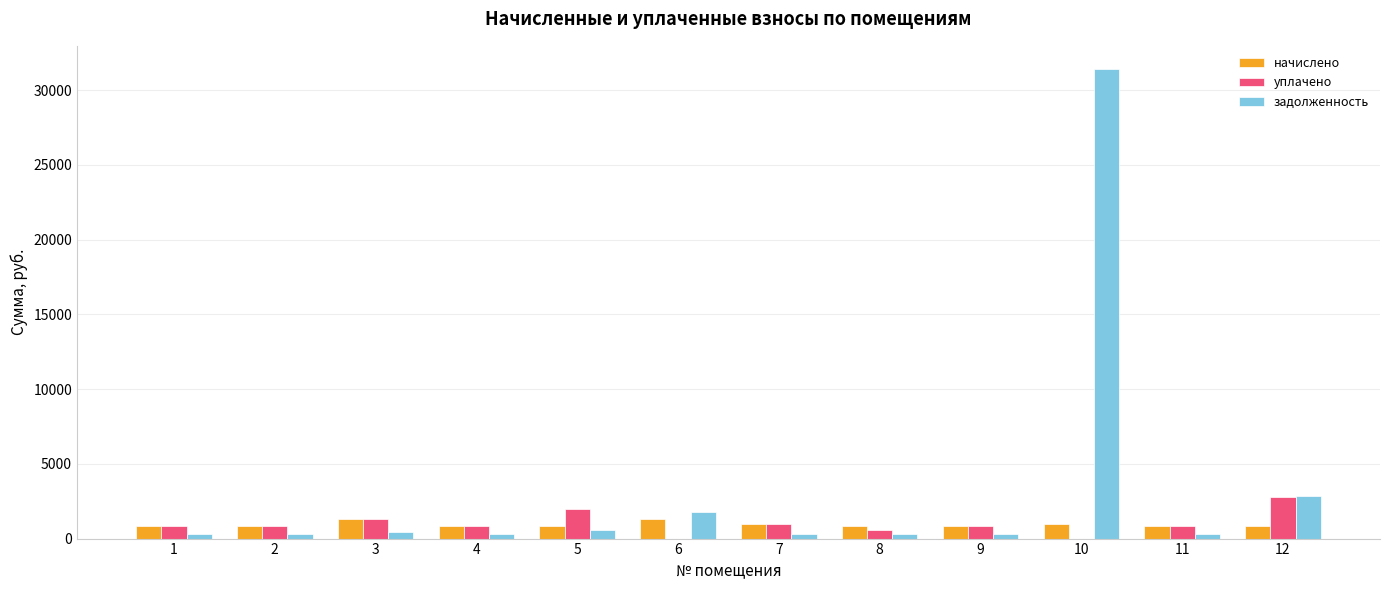

Where does the уплачено series first go above 850?

2